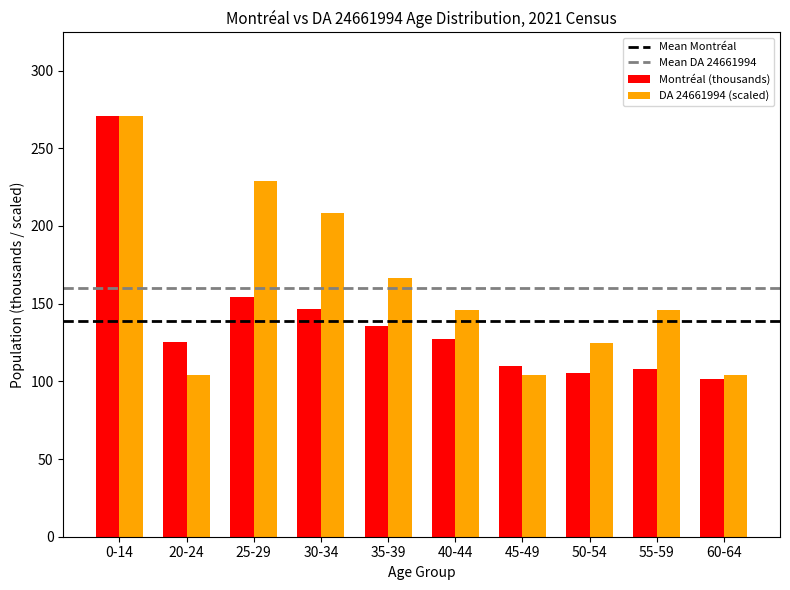

What is the greatest value displayed?

270.4